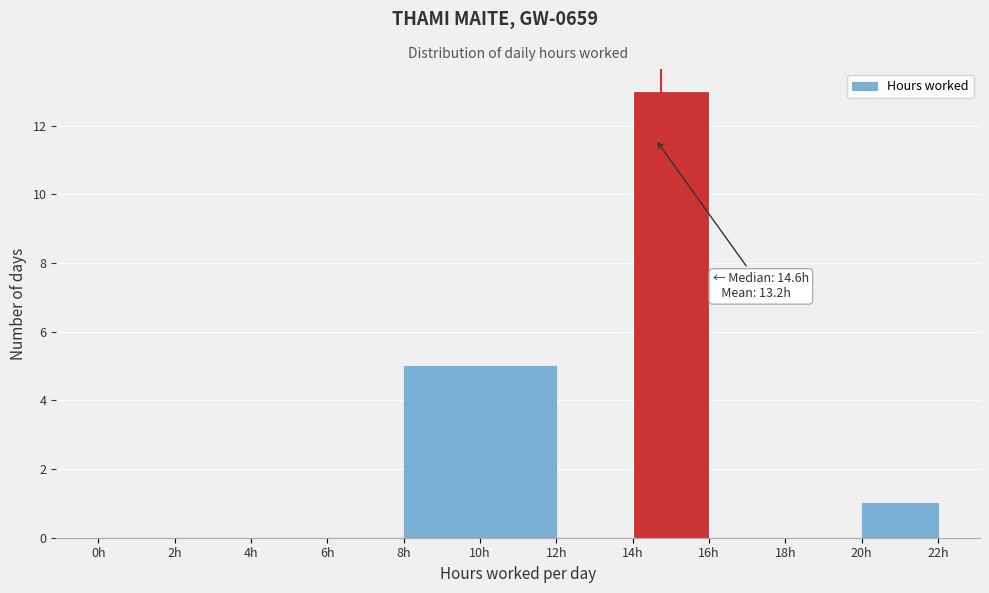

Which range on the x-axis has the tallest bar?

14 to 16